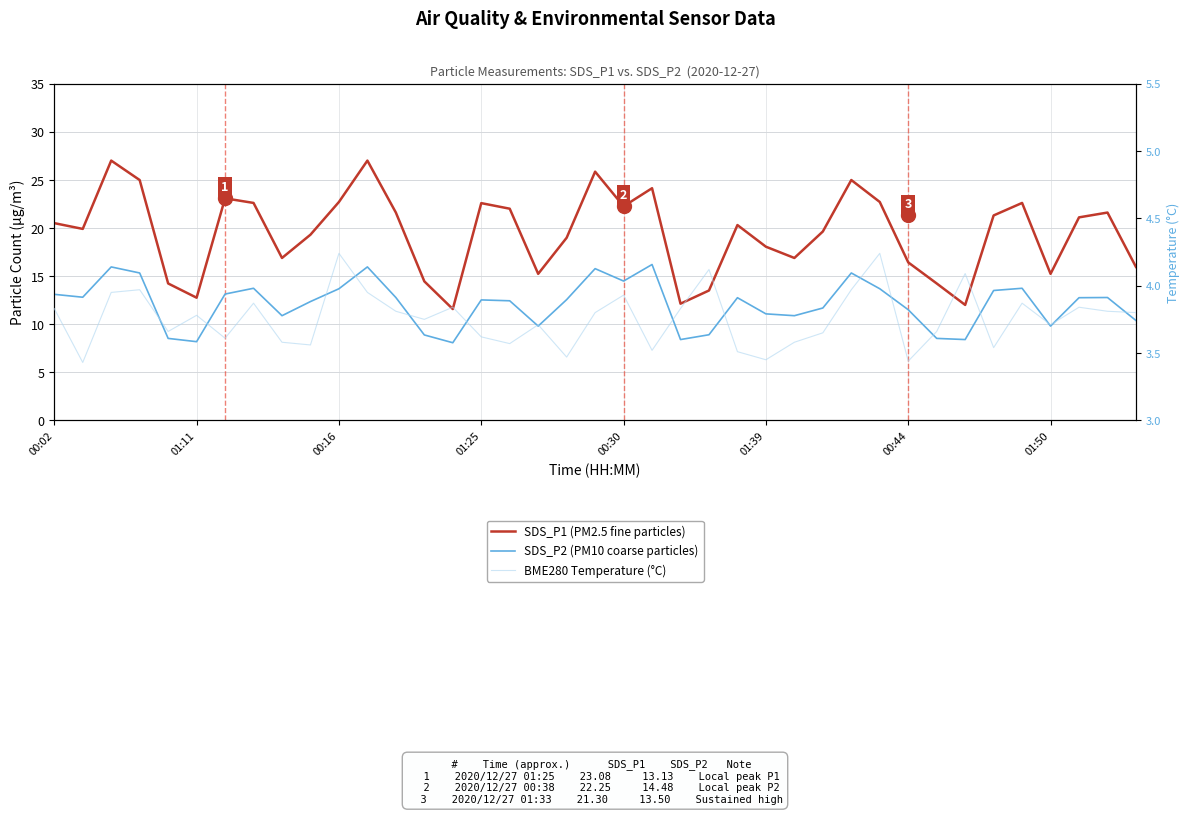

True or false: BME280 Temperature (°C) has a value of 3.7 at 17.

True